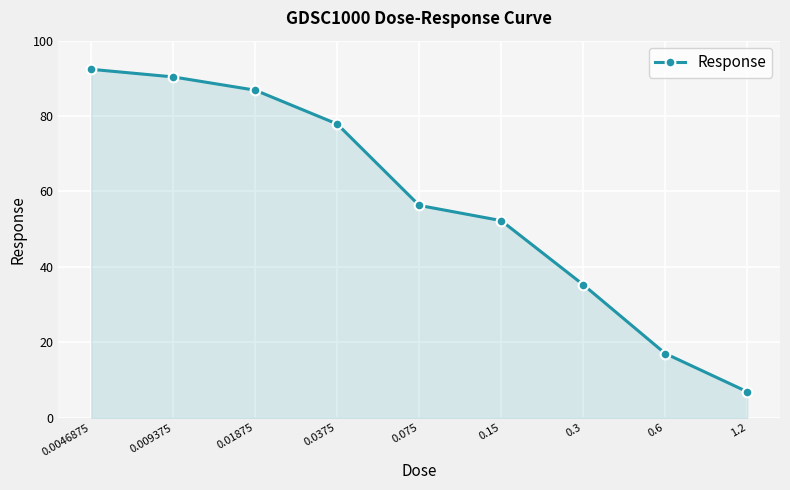

True or false: there are more than 1 points higher than both neighbors.

False